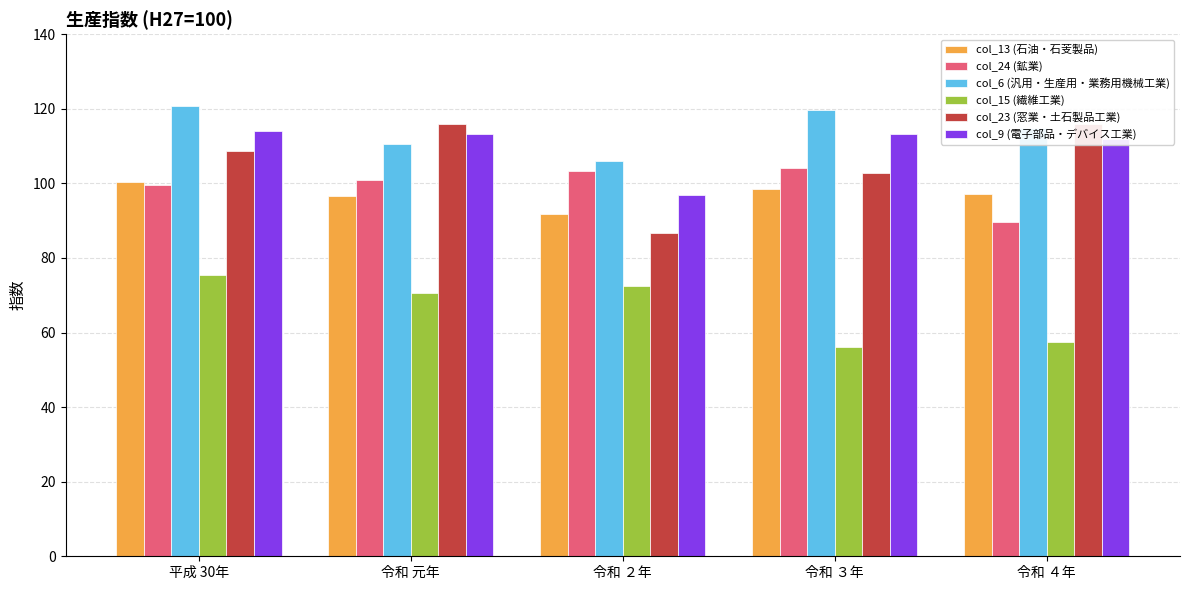

How many series are shown in this chart?

6